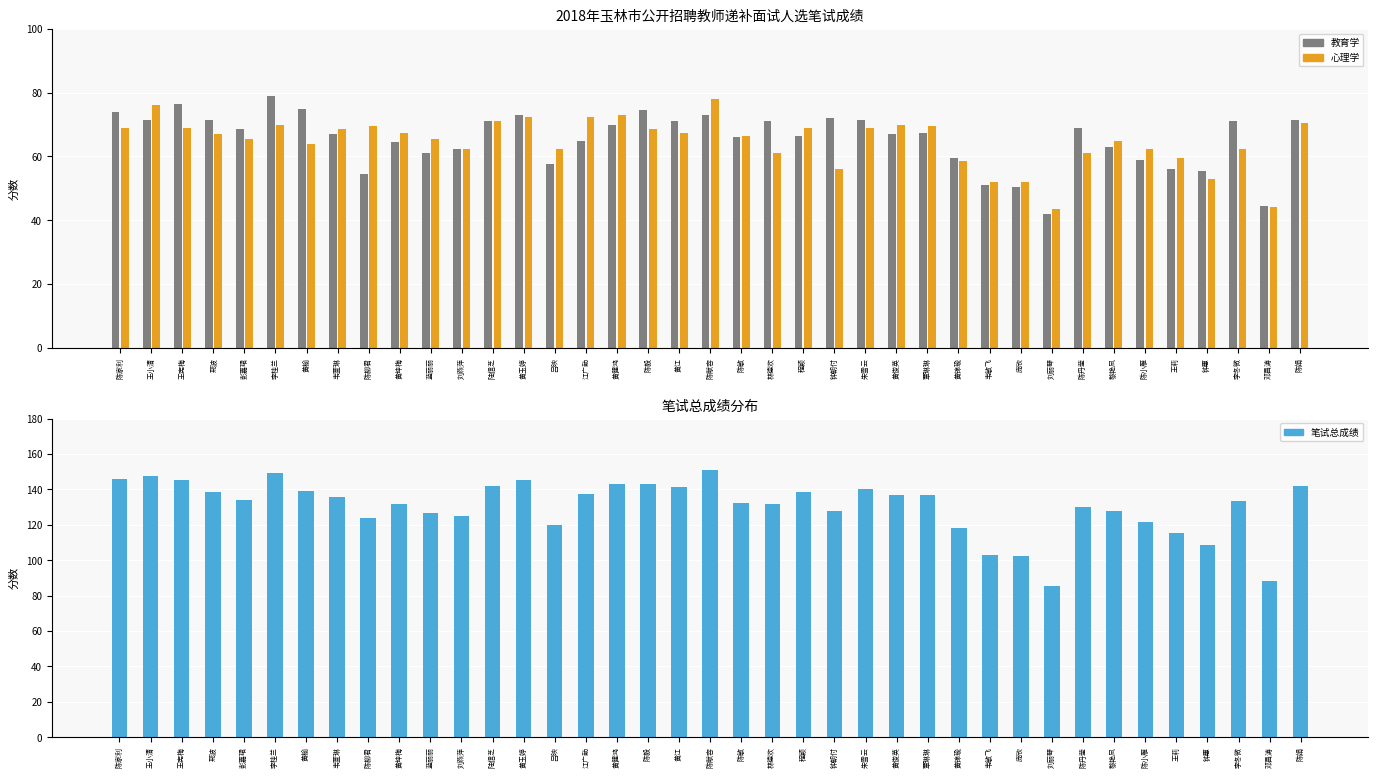

How many bars are there in each group?

3